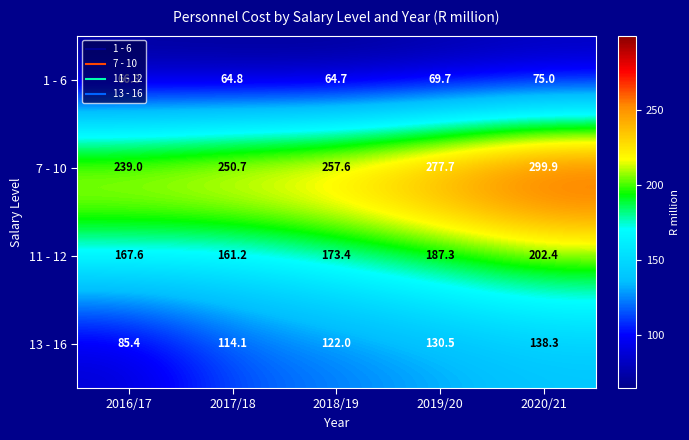

At which category is the sum across all series the highest?

2020/21